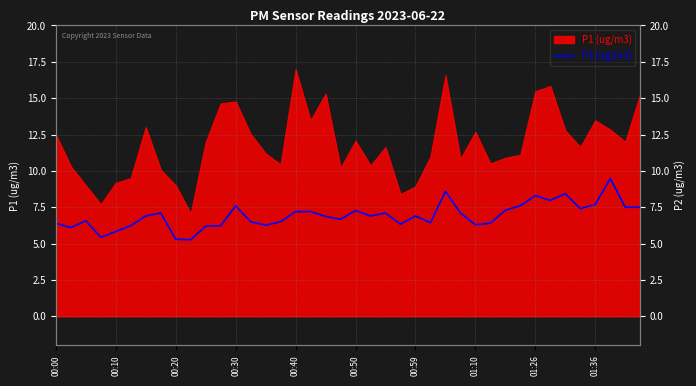

Reading right to left, extract all data points from this chart.

7.5	7.5	9.5	7.7	7.4	8.4	8.0	8.3	7.6	7.3	6.4	6.3	7.1	8.6	6.4	6.9	6.3	7.1	6.9	7.3	6.7	6.9	7.2	7.2	6.5	6.3	6.5	7.6	6.2	6.2	5.3	5.3	7.1	6.9	6.2	5.8	5.4	6.6	6.1	6.4